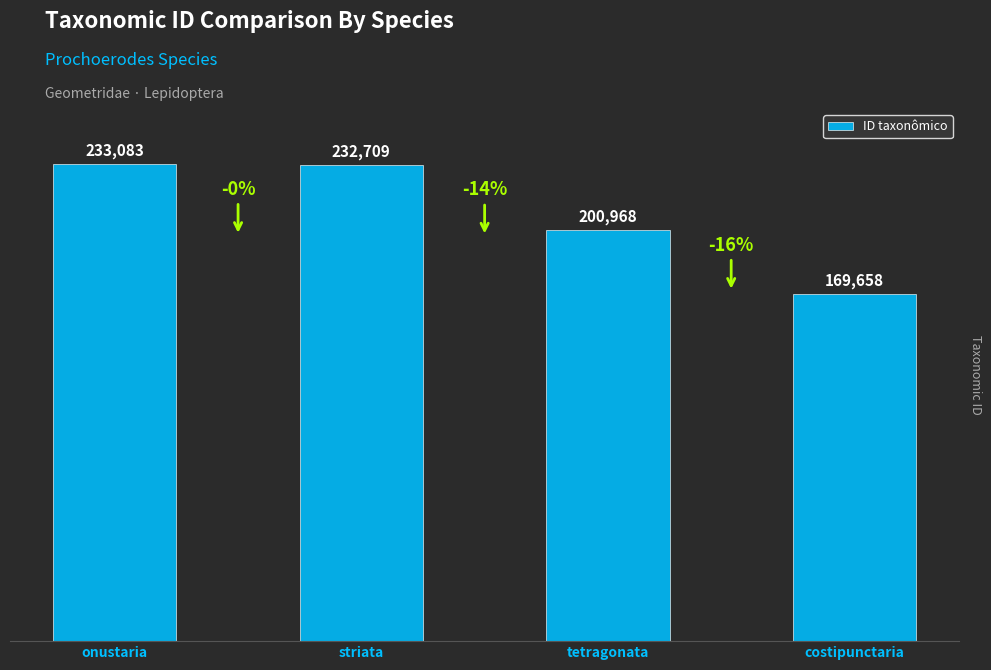

What is the ratio of the value at onustaria to the value at striata?

1.0